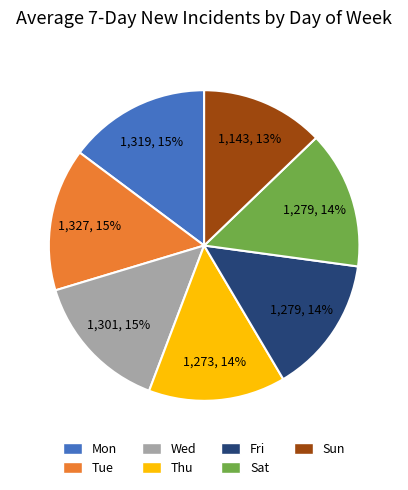

To the nearest percent, what is the average slice percentage?

14%